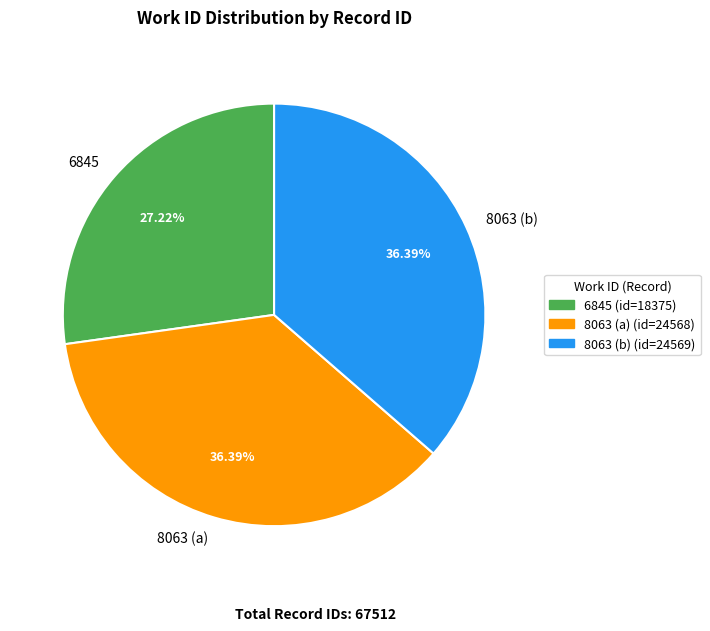

To the nearest percent, what is the combined percentage of 8063 (a) and 8063 (b)?

73%